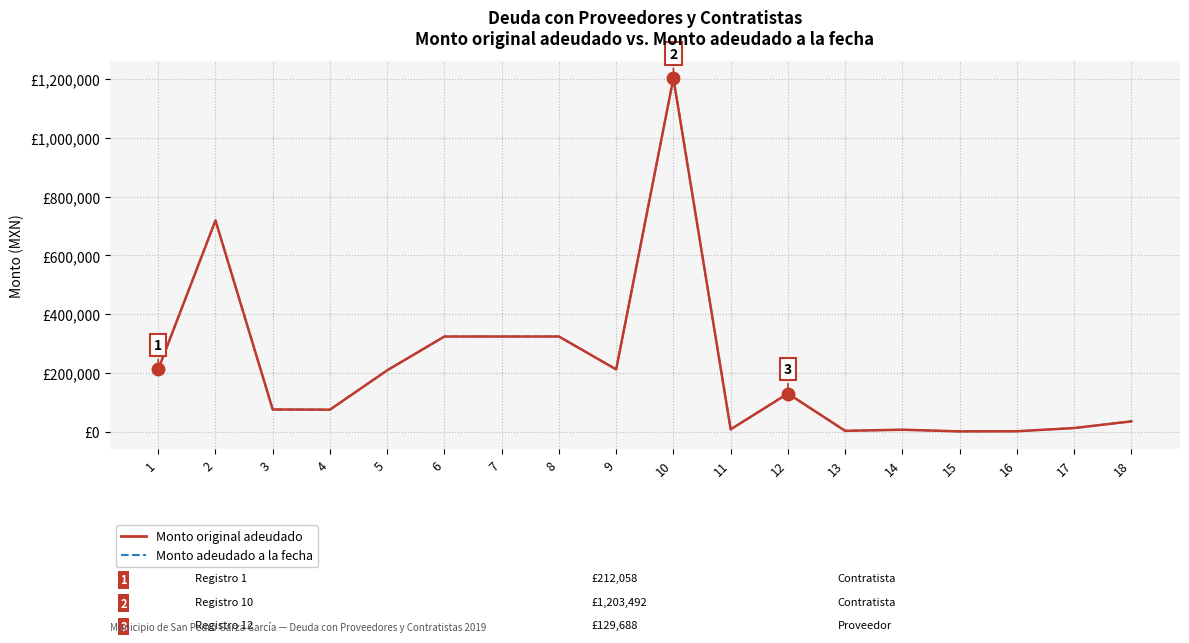

List the labels in order of Monto original adeudado value, smallest first.

15, 16, 13, 14, 11, 17, 18, 4, 3, 12, 5, 9, 1, 6, 7, 8, 2, 10